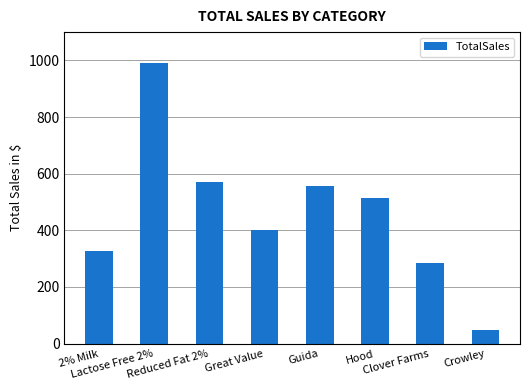

What is the maximum value shown in the chart?

991.8